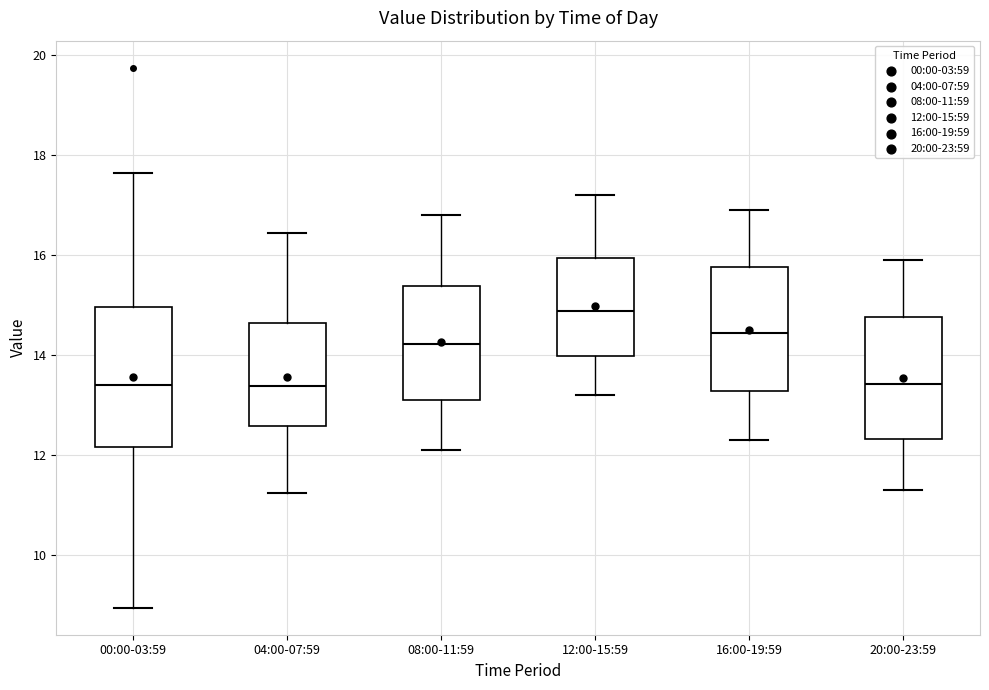

Reading left to right, read every box against the y-axis: the position of its median line, the range the box covers, and the ends of its whiskers. The values are not printed on the chart, so give them approximately, as read against the axis.

00:00-03:59: median 13.4, box 12.2 to 15.0, whiskers 9.0 to 17.6
04:00-07:59: median 13.4, box 12.6 to 14.6, whiskers 11.2 to 16.4
08:00-11:59: median 14.2, box 13.2 to 15.4, whiskers 12.2 to 16.8
12:00-15:59: median 14.8, box 14.0 to 16.0, whiskers 13.2 to 17.2
16:00-19:59: median 14.4, box 13.2 to 15.8, whiskers 12.4 to 17.0
20:00-23:59: median 13.4, box 12.4 to 14.8, whiskers 11.4 to 16.0